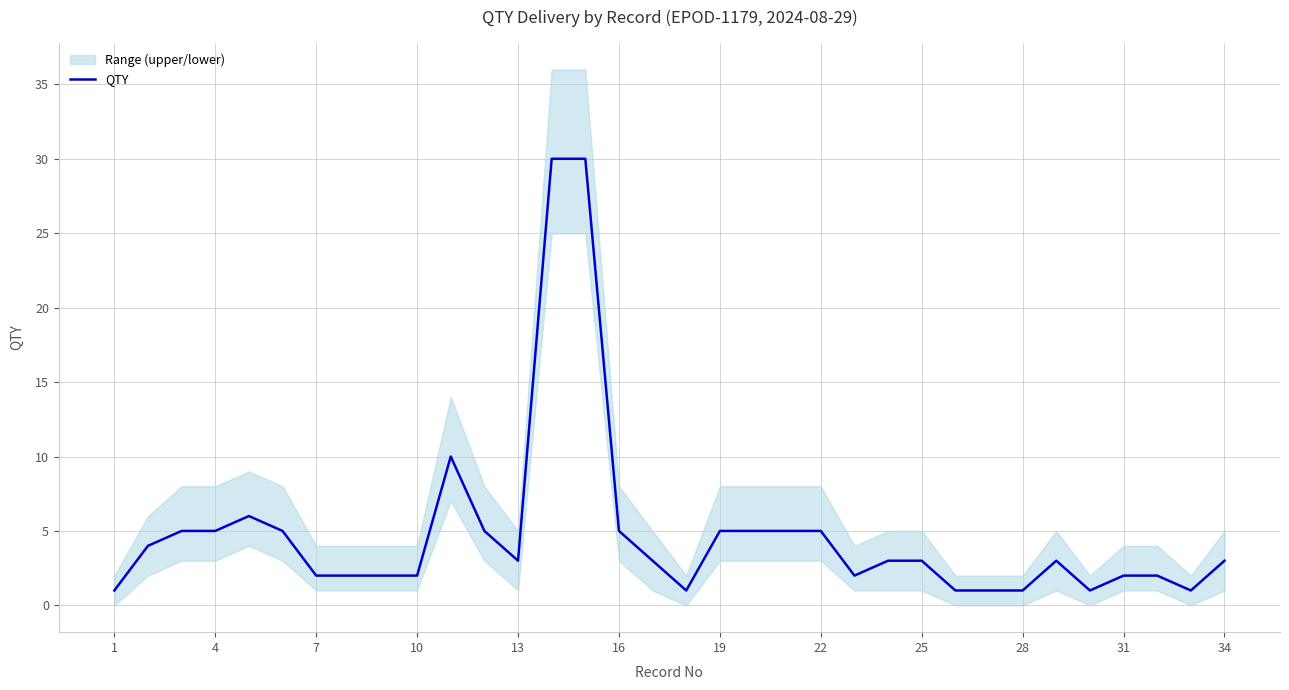

What is the maximum value shown in the chart?

30